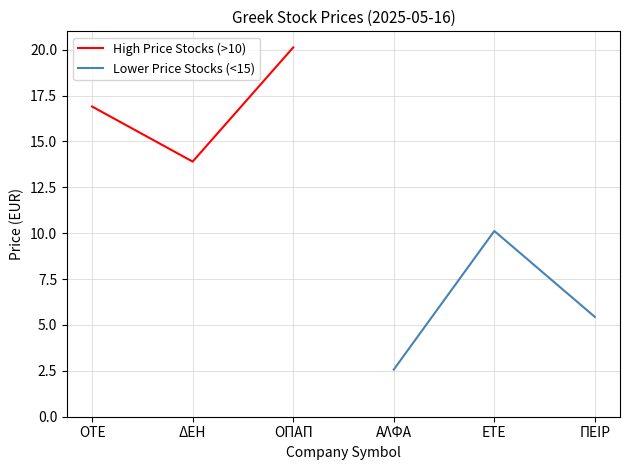

The value of Lower Price Stocks (<15) at ΑΛΦΑ is 3.7. True or false?

False